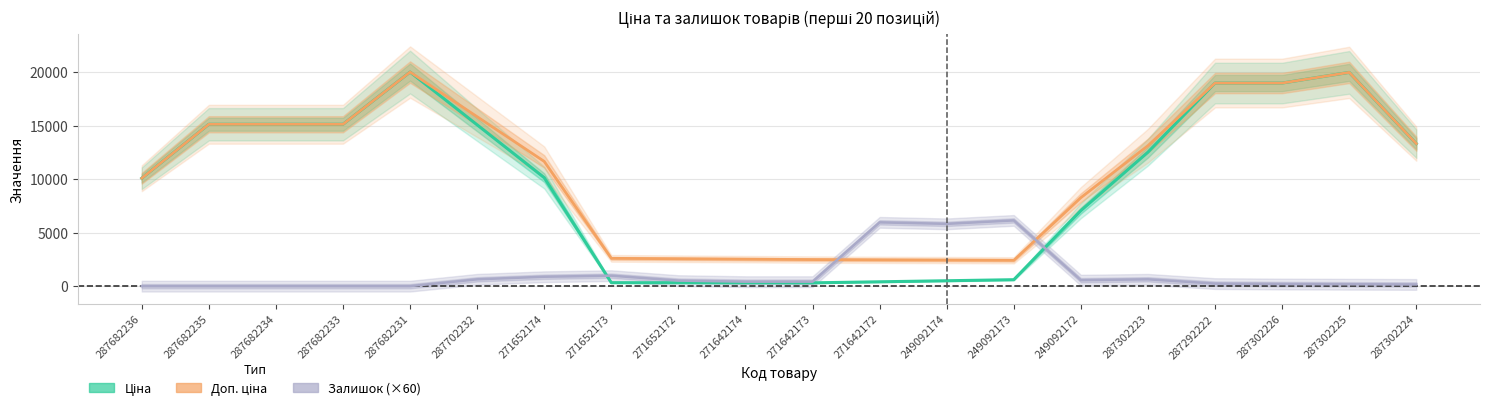

What is the label of the 19th point from the right?

287682235